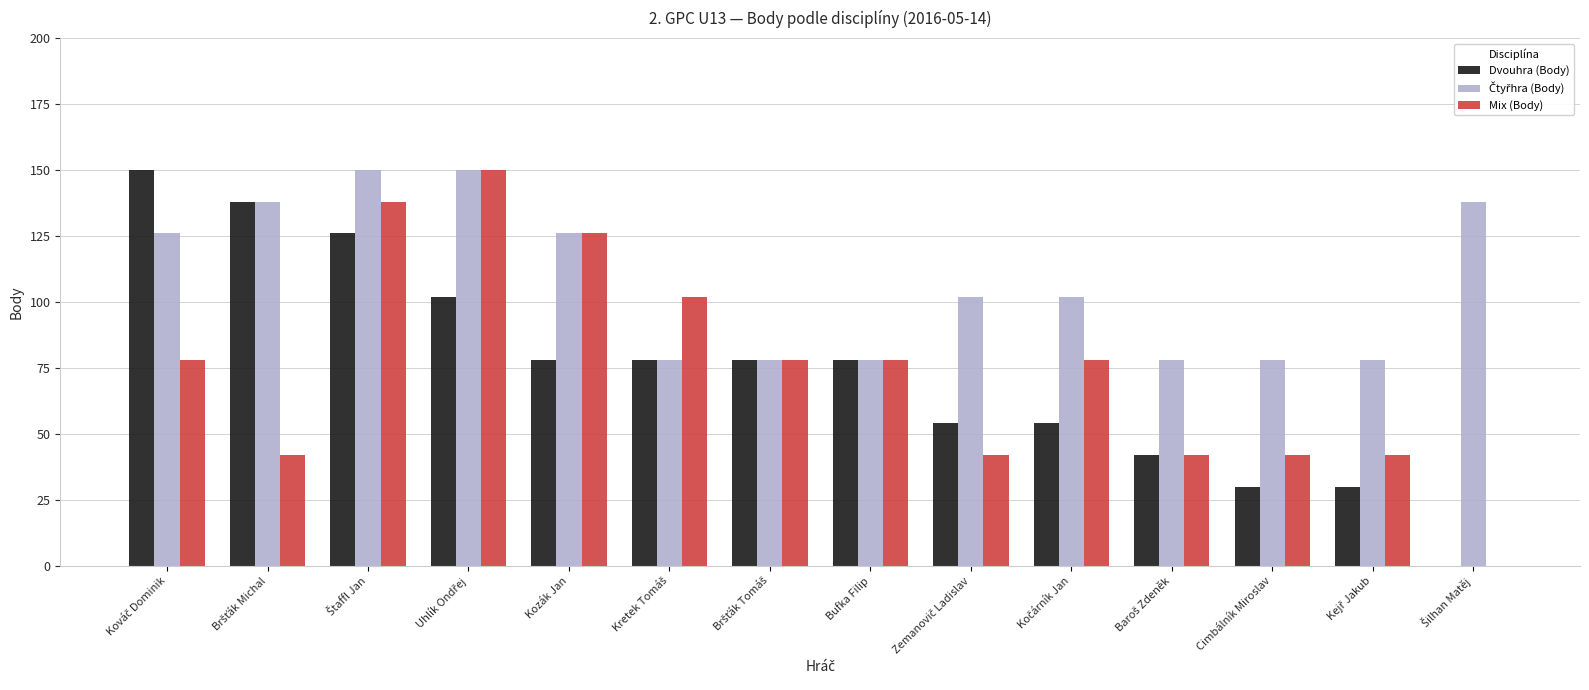

The Mix (Body) series shows 126 at Kozák Jan. True or false?

True